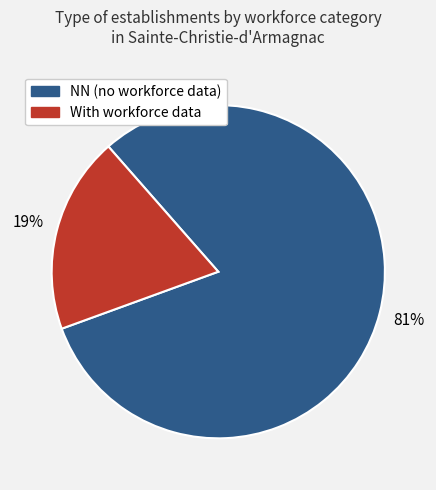

Count the number of slices in the pie.

2